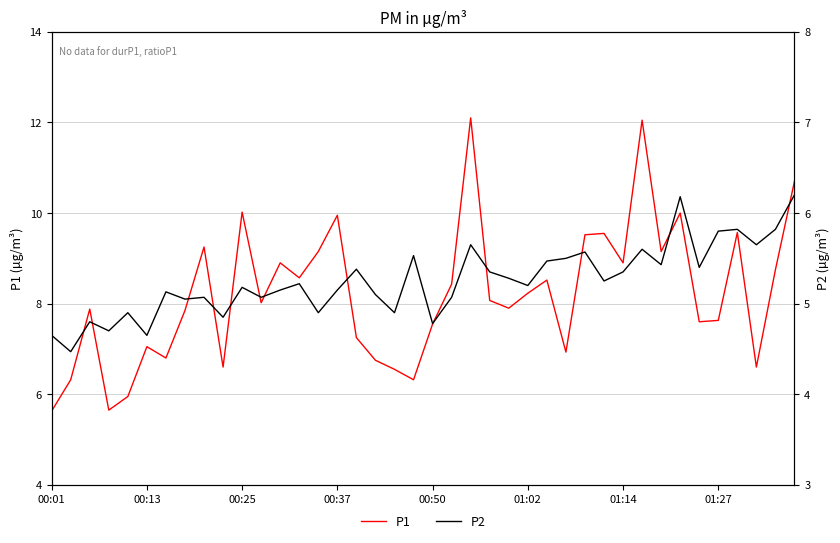

True or false: P1 has a value of 2.4 at 01:27.

False